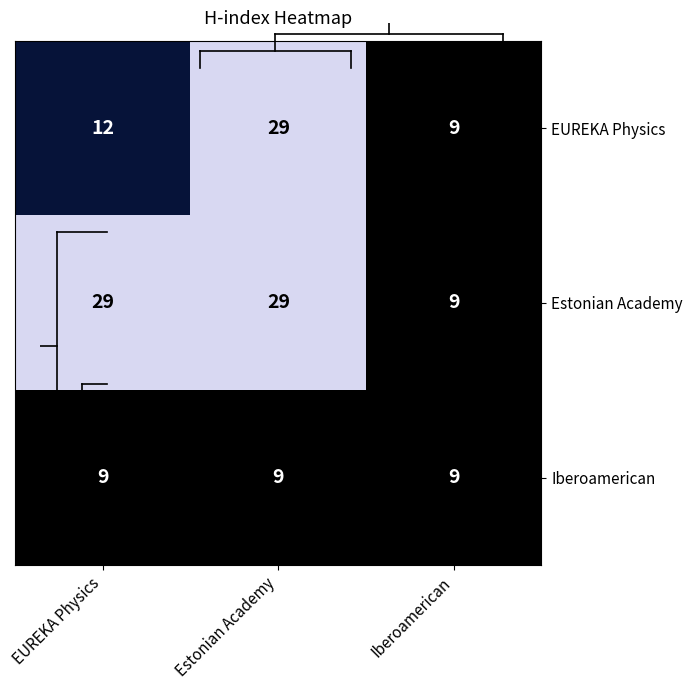

At EUREKA Physics, list the series in order from largest to smallest.

Estonian Academy, EUREKA Physics, Iberoamerican